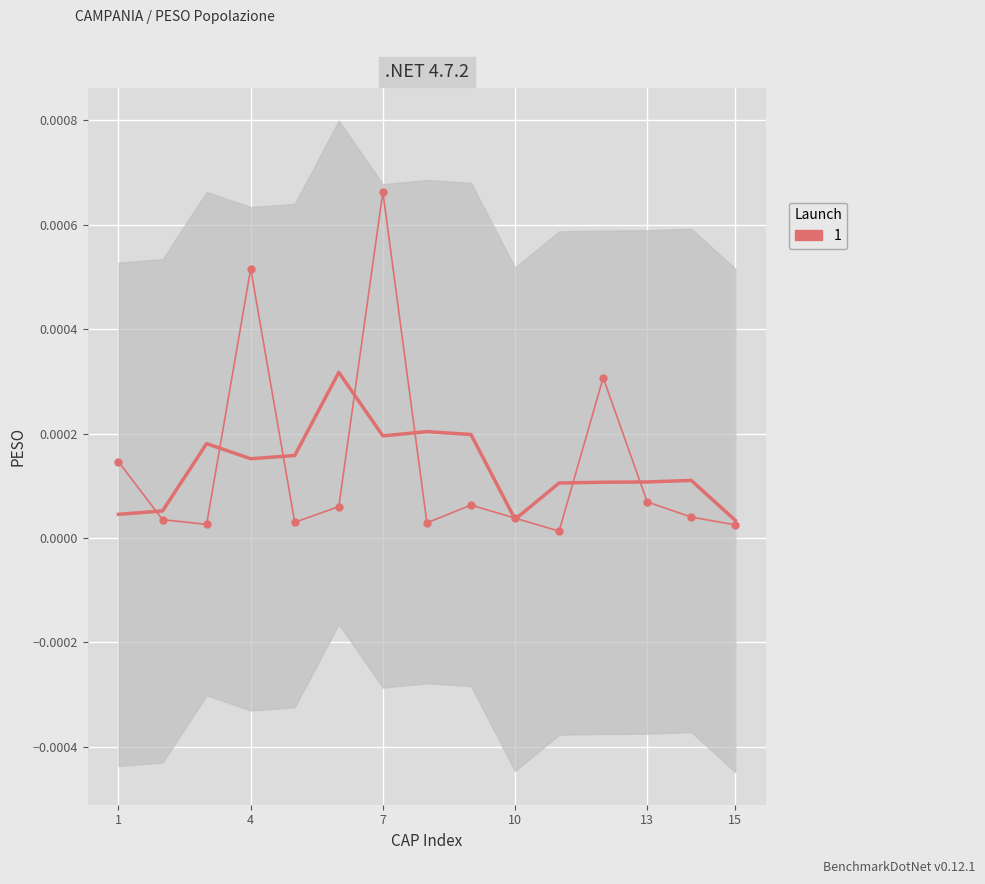

How many lines are shown in the chart?

1